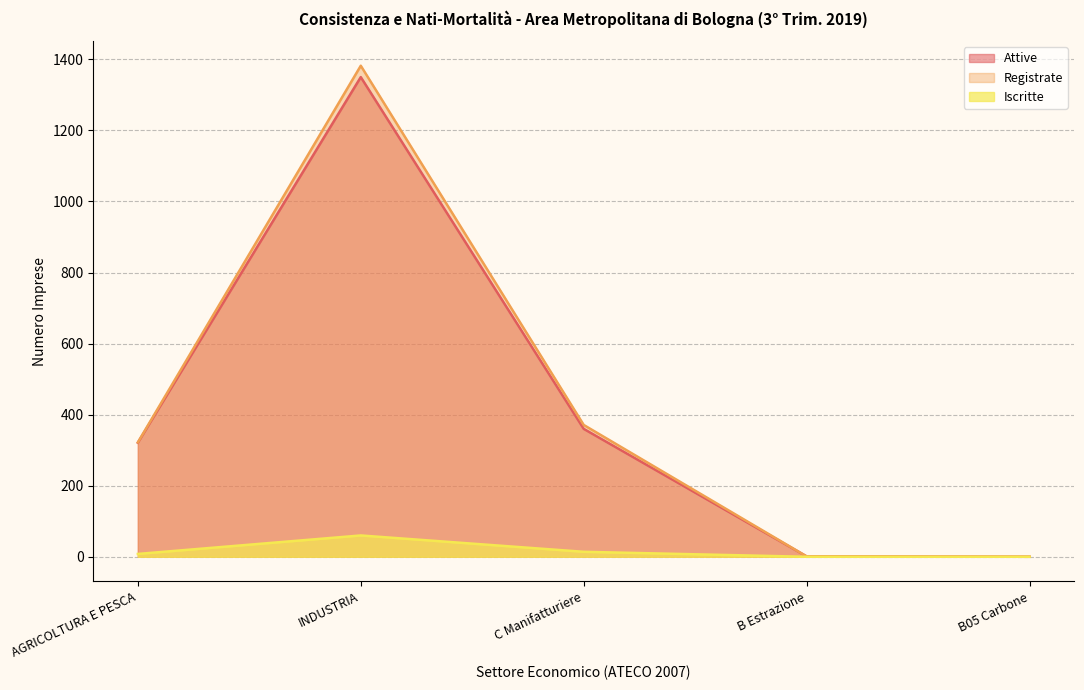

Which series has the widest spread of values?

Registrate